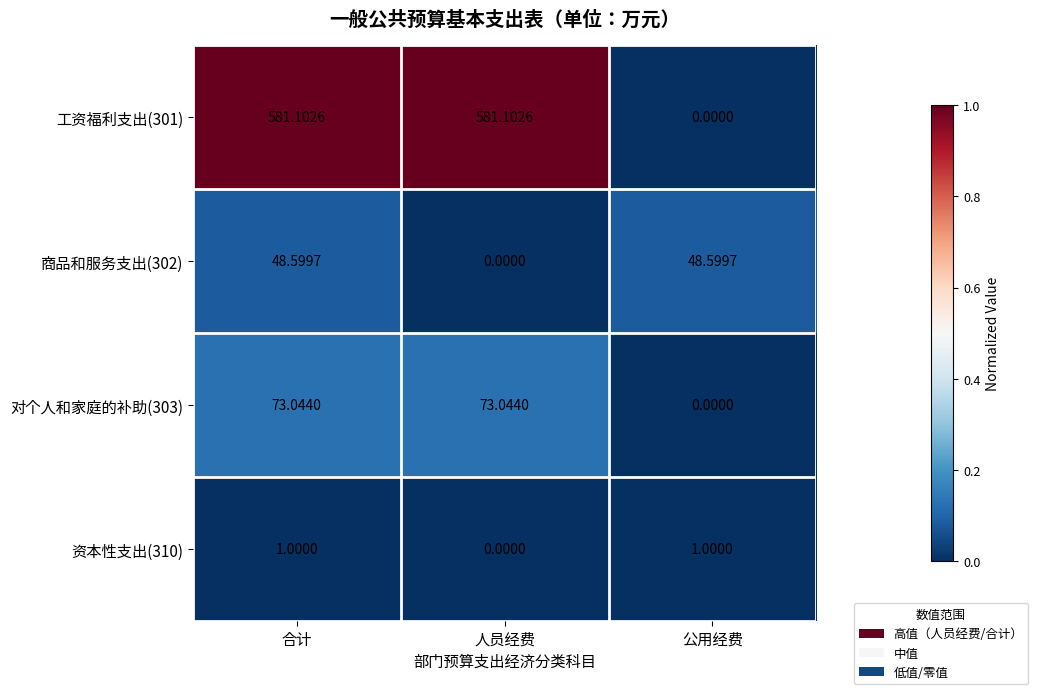

Which series has the largest total across all categories?

工资福利支出(301)